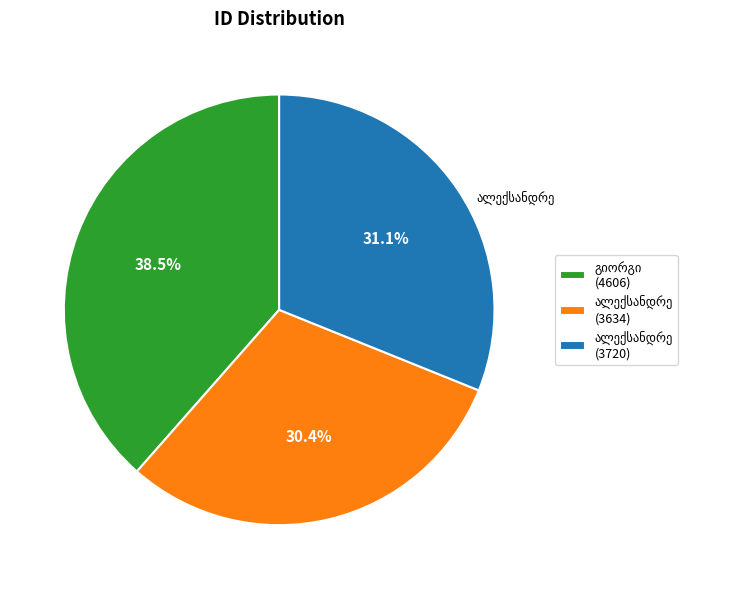

To the nearest percent, what is the average slice percentage?

33%